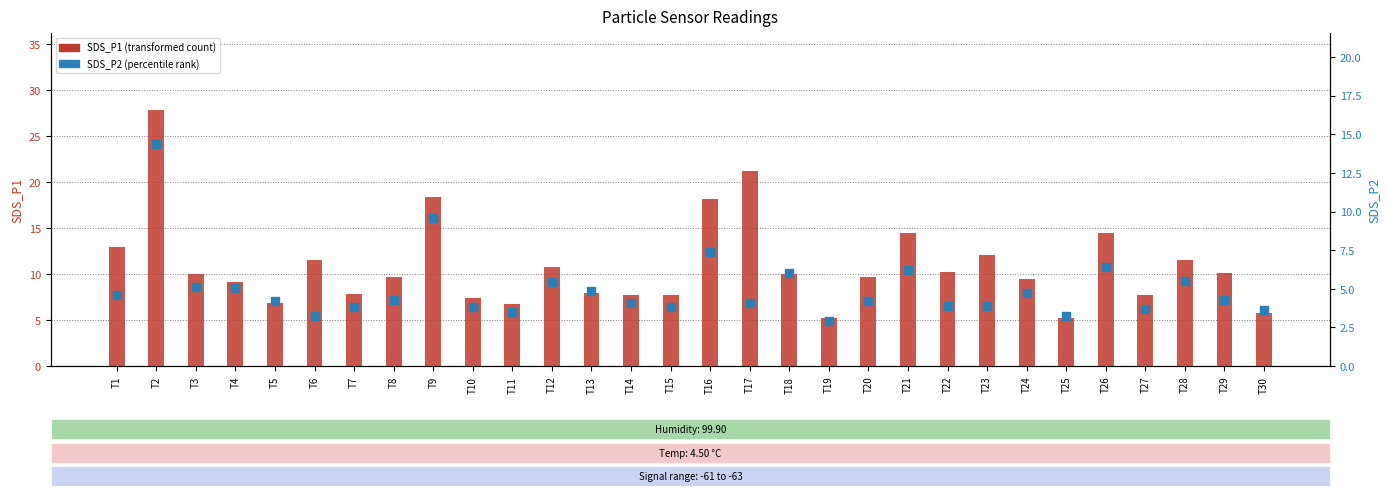

Is the value of SDS_P1 at T3 greater than the value of SDS_P2 at T22?

Yes